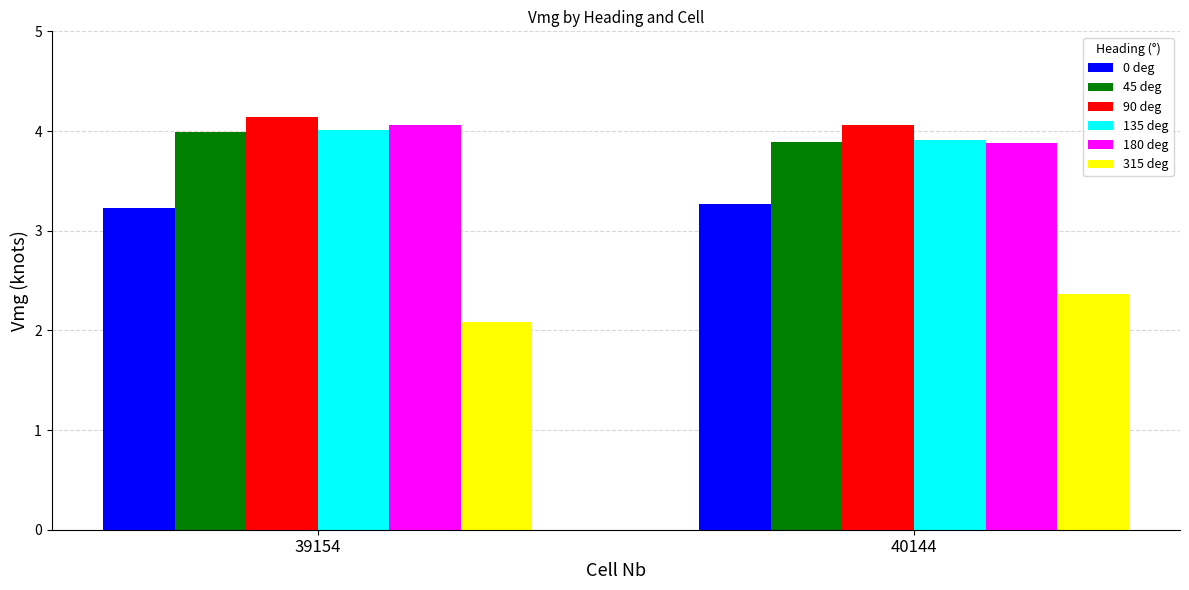

How many 0 deg values are between 3 and 4?

2